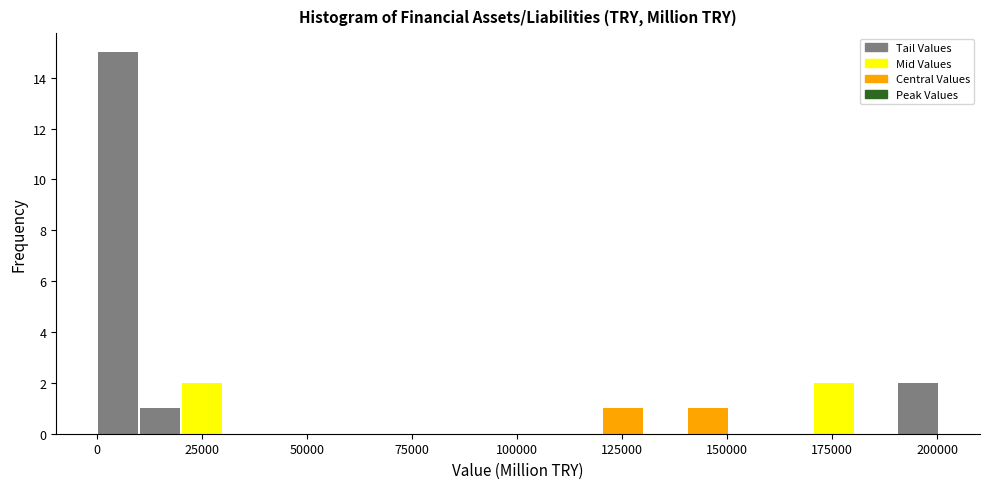

Around what value on the x-axis is the tallest bar? Give the approximate position of its centre, as read against the axis.

5000